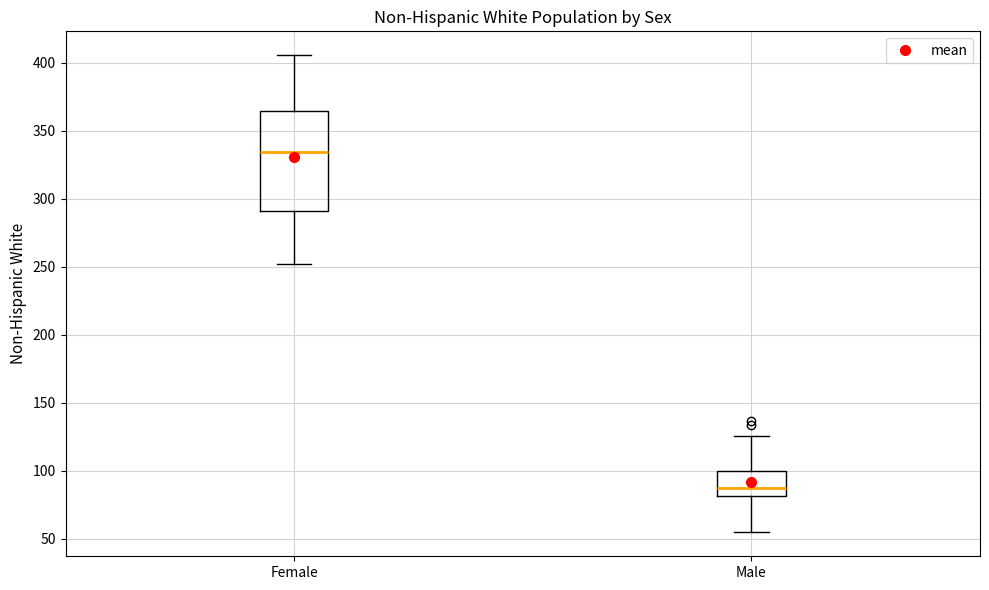

Reading left to right, read every box against the y-axis: the position of its median line, the range the box covers, and the ends of its whiskers. The values are not printed on the chart, so give them approximately, as read against the axis.

Female: median 335, box 290 to 365, whiskers 250 to 405
Male: median 85, box 80 to 100, whiskers 55 to 125